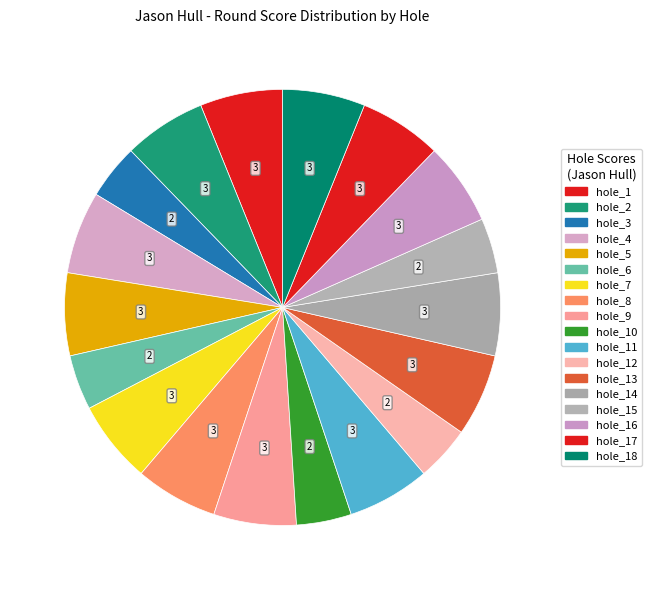

How much of the chart is everything except hole_9?

93.9%